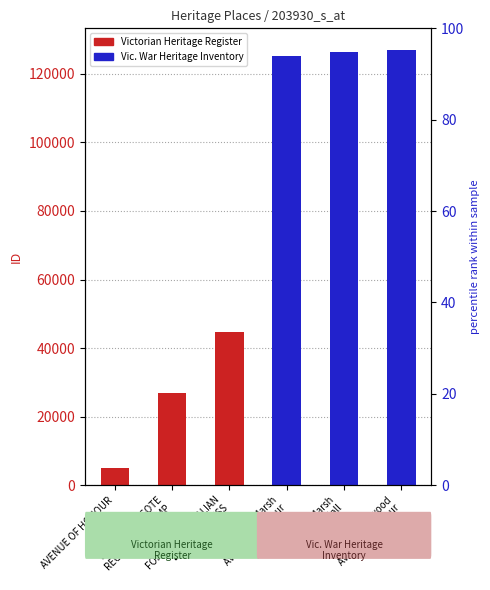

What is the sum of the values at Bacchus Marsh
Drill Hall and Blackwood
Avenue of Honour?

253247